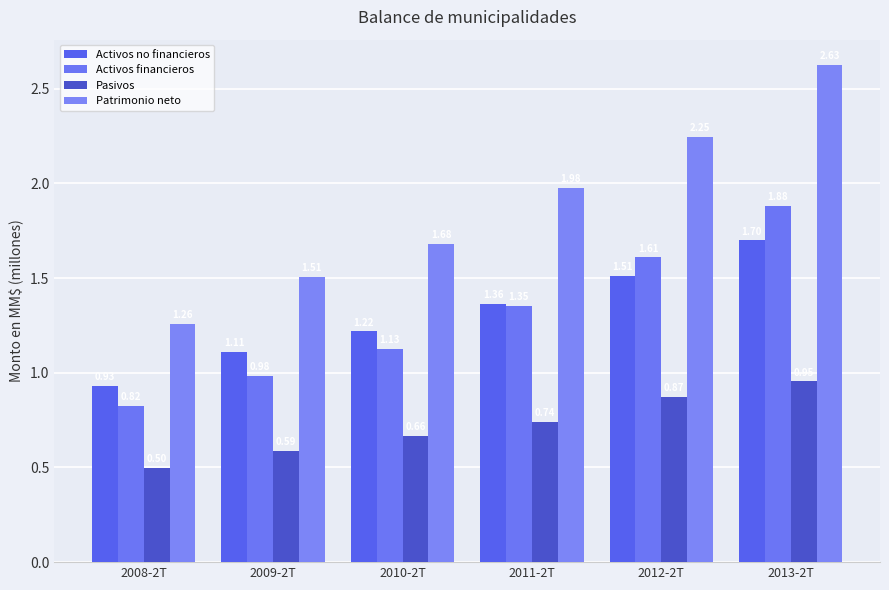

What are all the series names shown in the legend?

Activos no financieros, Activos financieros, Pasivos, Patrimonio neto